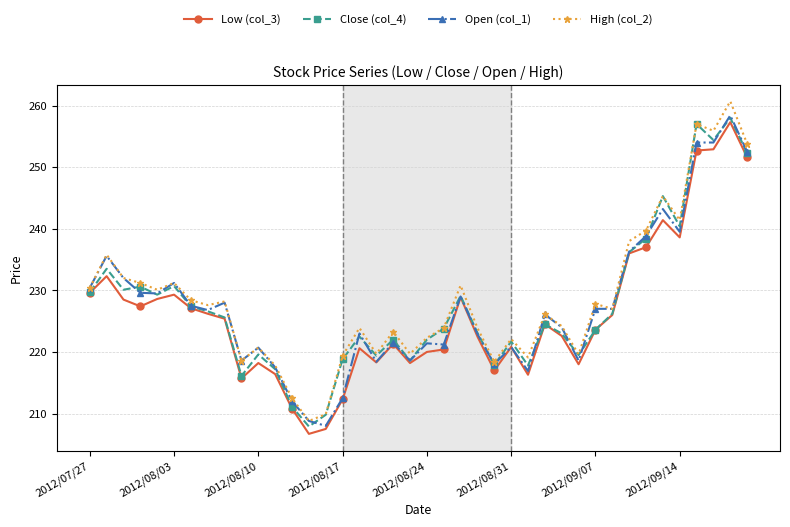

What is the minimum value for Close (col_4)?

207.9